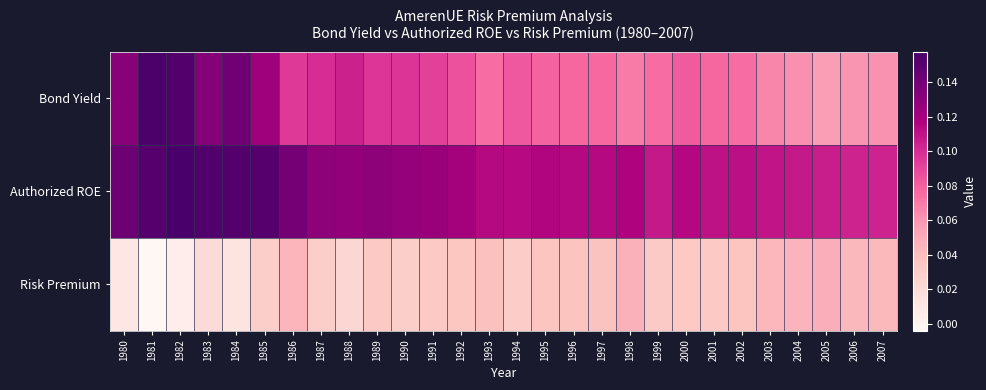

What is the difference between the highest and lowest values at 1984?

0.1